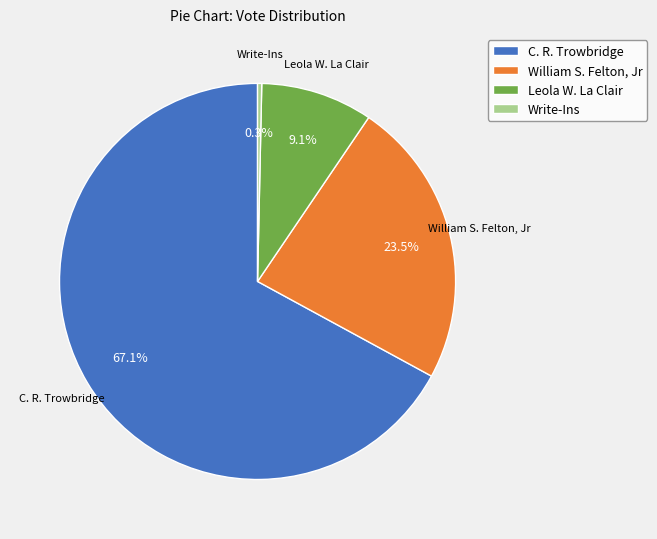

Rank the categories by value from highest to lowest.

C. R. Trowbridge, William S. Felton, Jr, Leola W. La Clair, Write-Ins